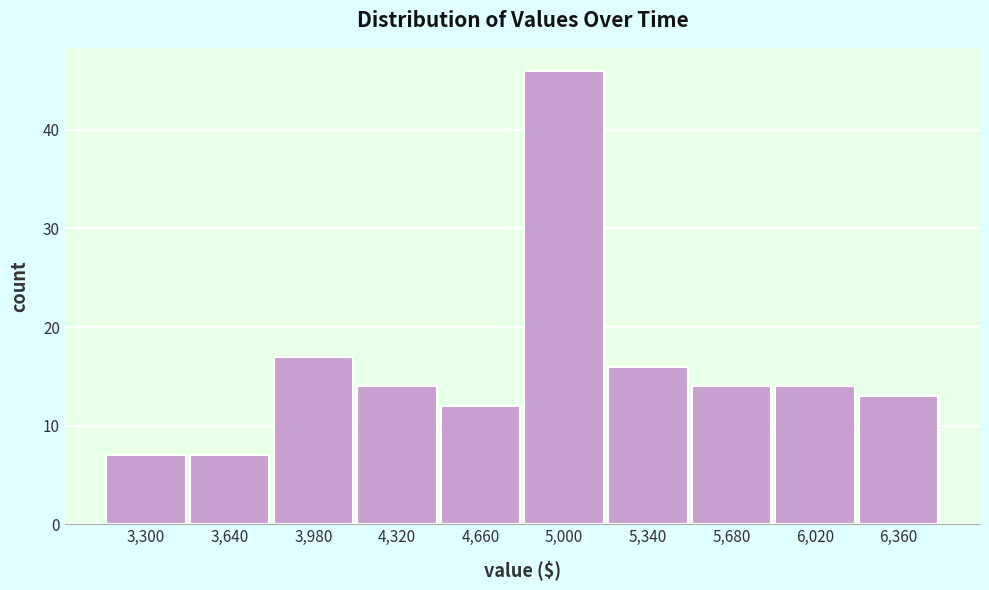

Reading right to left, extract all data points from this chart.

13	14	14	16	46	12	14	17	7	7